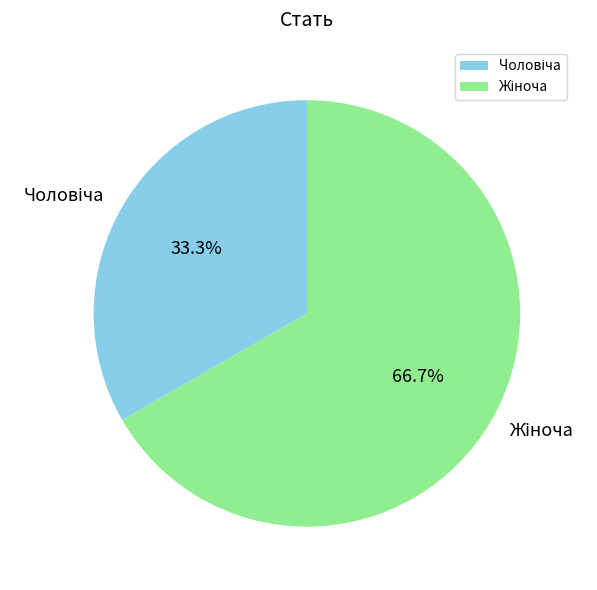

Is there any slice that represents more than half of the pie?

Yes